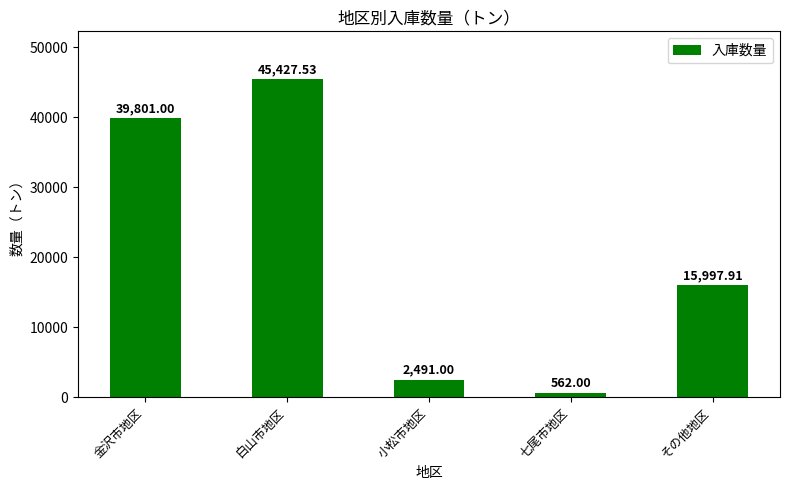

Are the bars grouped side by side (vs. stacked)?

No